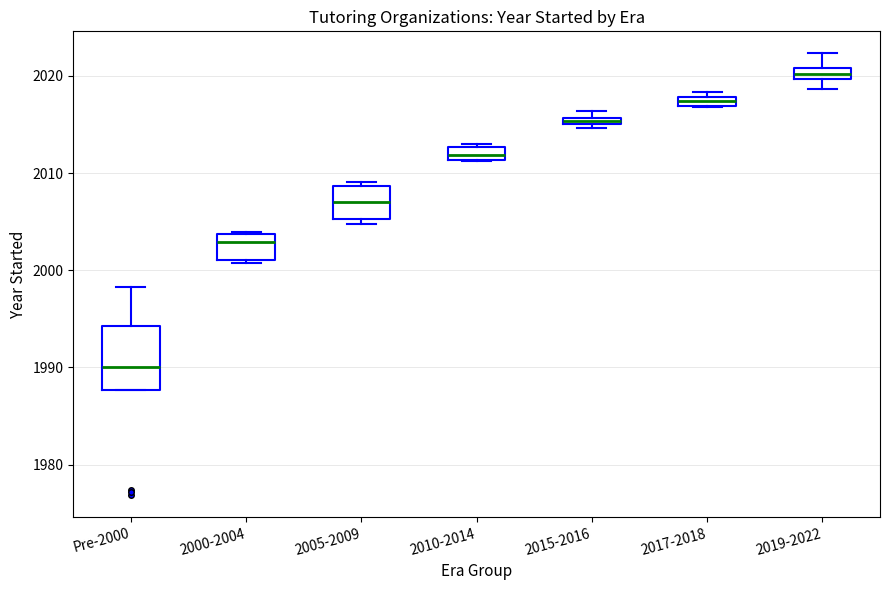

Where is the lower edge of the box for 2019-2022 on the y-axis? The values are not printed on the chart, so give them approximately, as read against the axis.

2020